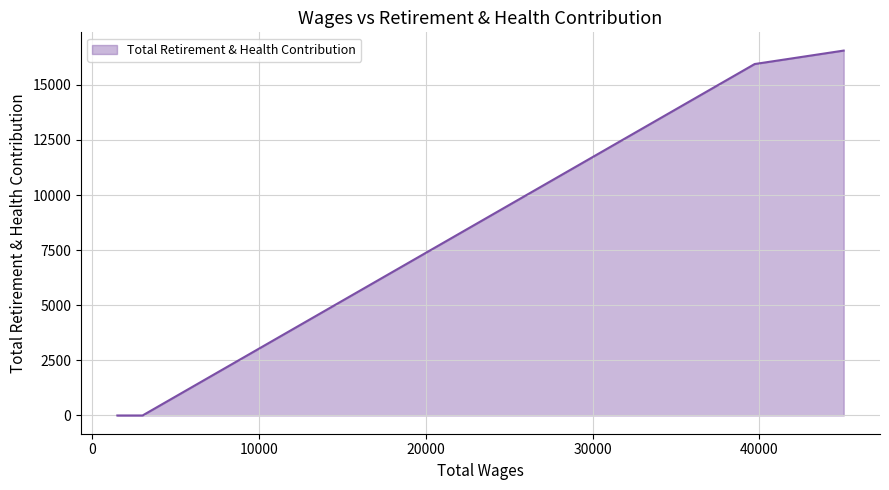

What is the difference between the maximum and minimum values?

16553